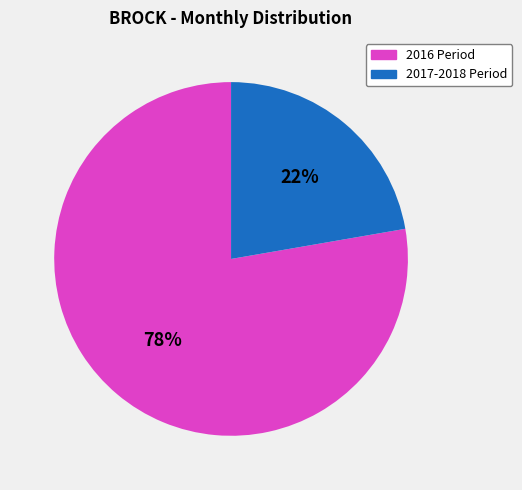

Is there a majority slice in this chart?

Yes